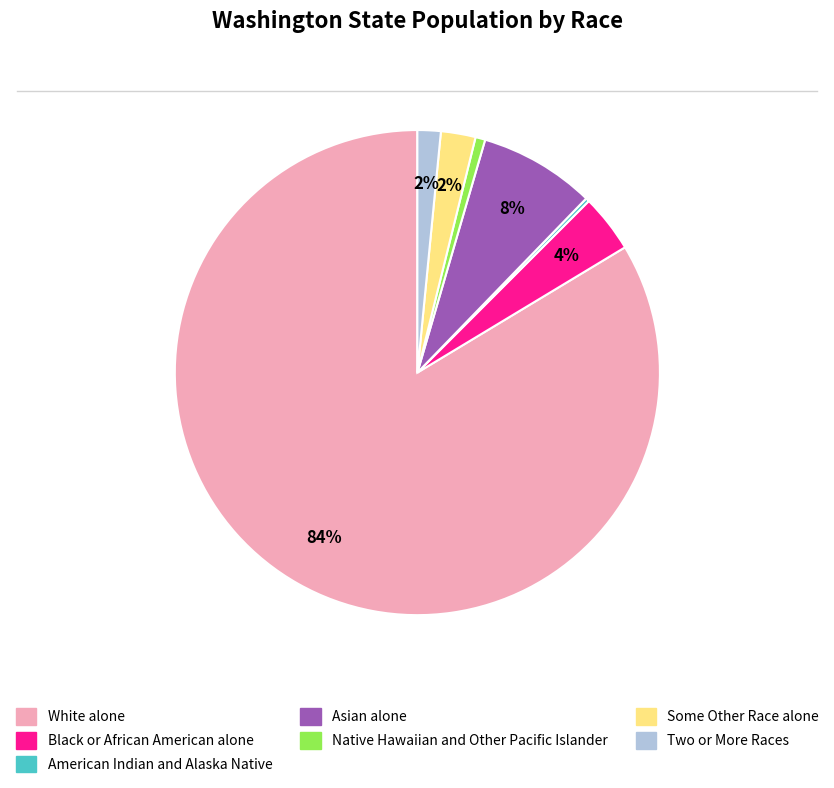

Which slice is the largest?

White alone